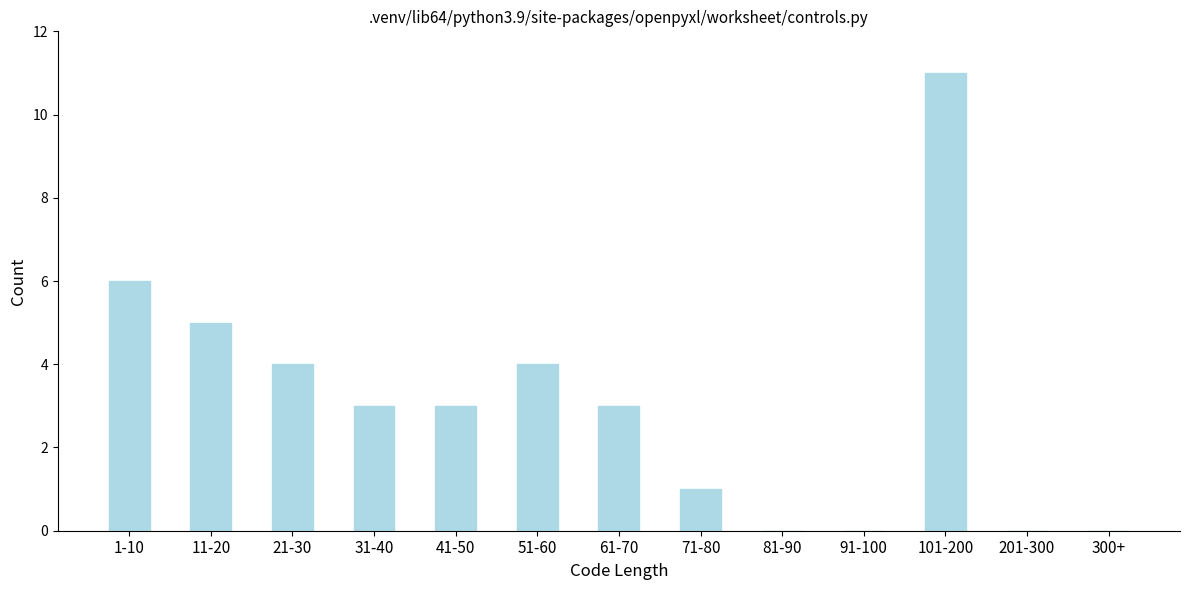

Reading right to left, extract all data points from this chart.

300+=0	201-300=0	101-200=11	91-100=0	81-90=0	71-80=1	61-70=3	51-60=4	41-50=3	31-40=3	21-30=4	11-20=5	1-10=6